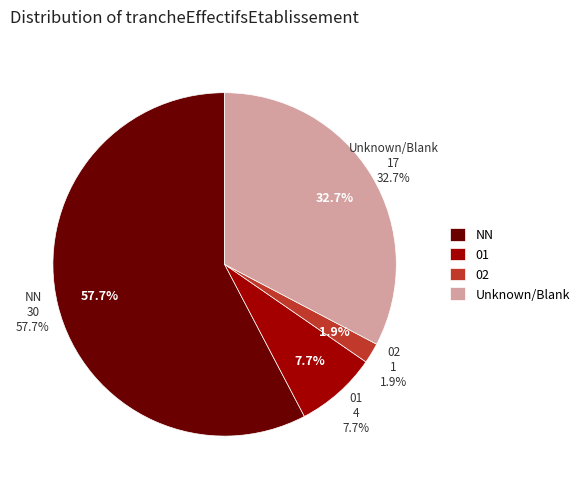

To the nearest percent, what is the difference between the largest and smallest slice percentages?

56%